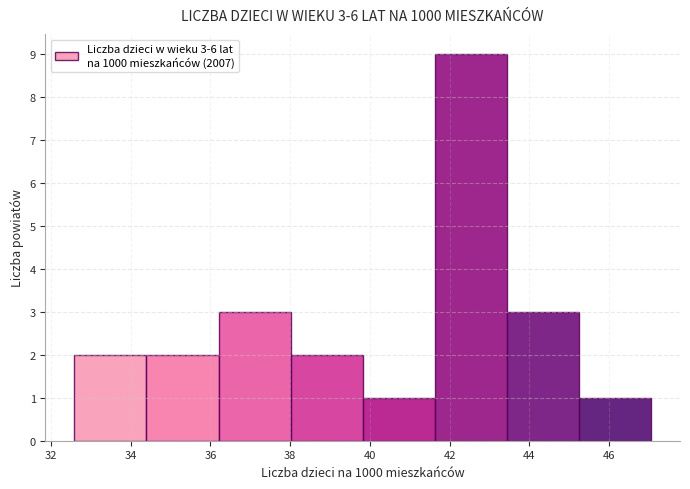

Over which range of the x-axis is the bar tallest?

41.6 to 43.4